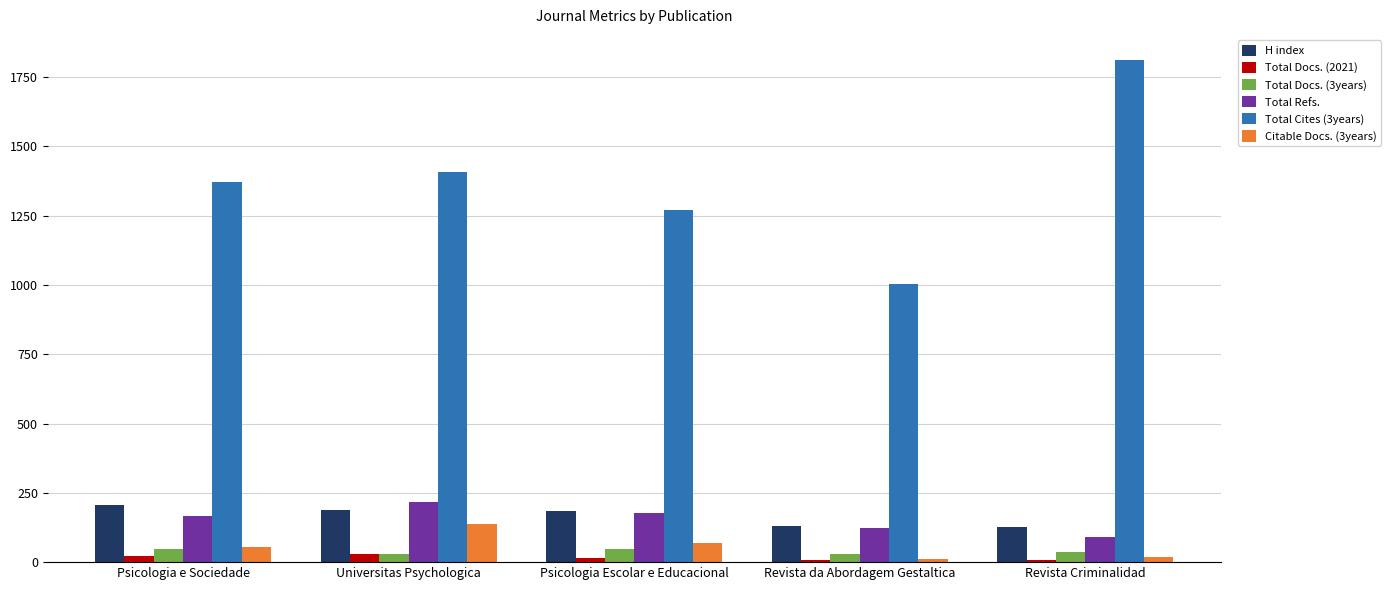

What is the difference between the second highest and minimum values in the Total Docs. (2021) series?

15